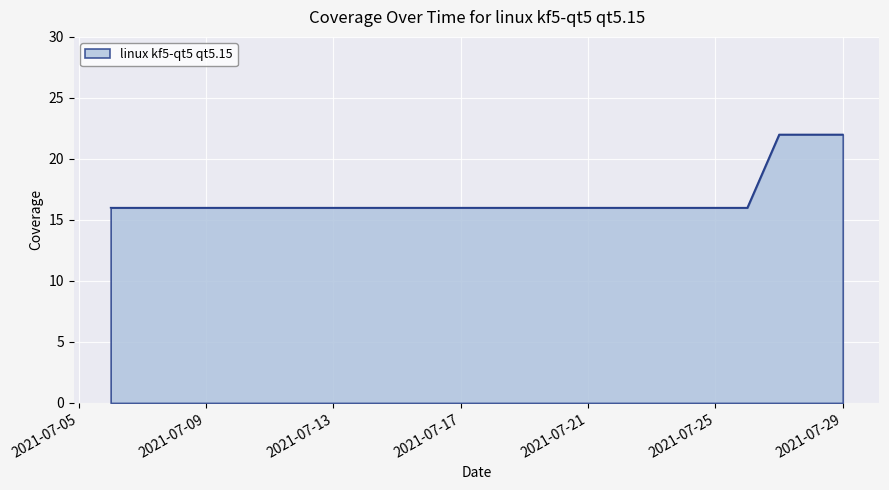

How many values are between 16 and 17?

11